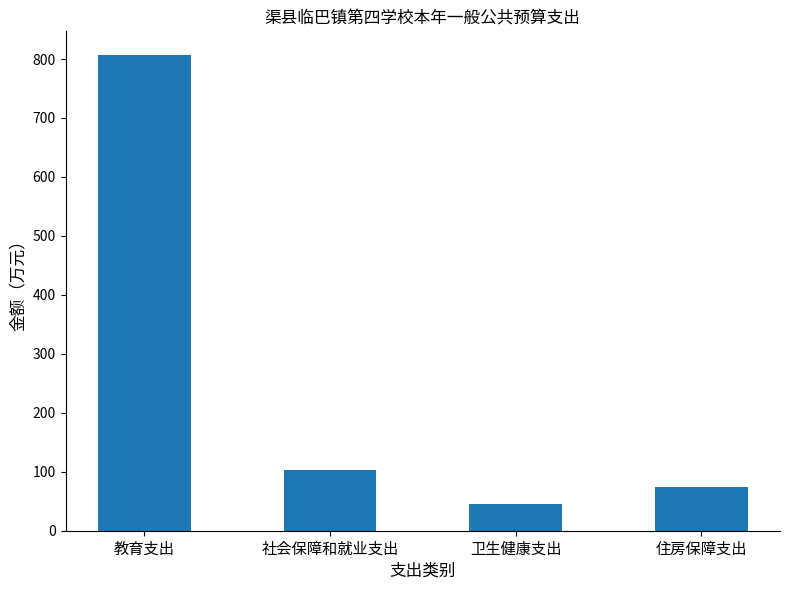

What is the ratio of the value at 住房保障支出 to the value at 教育支出?

0.1